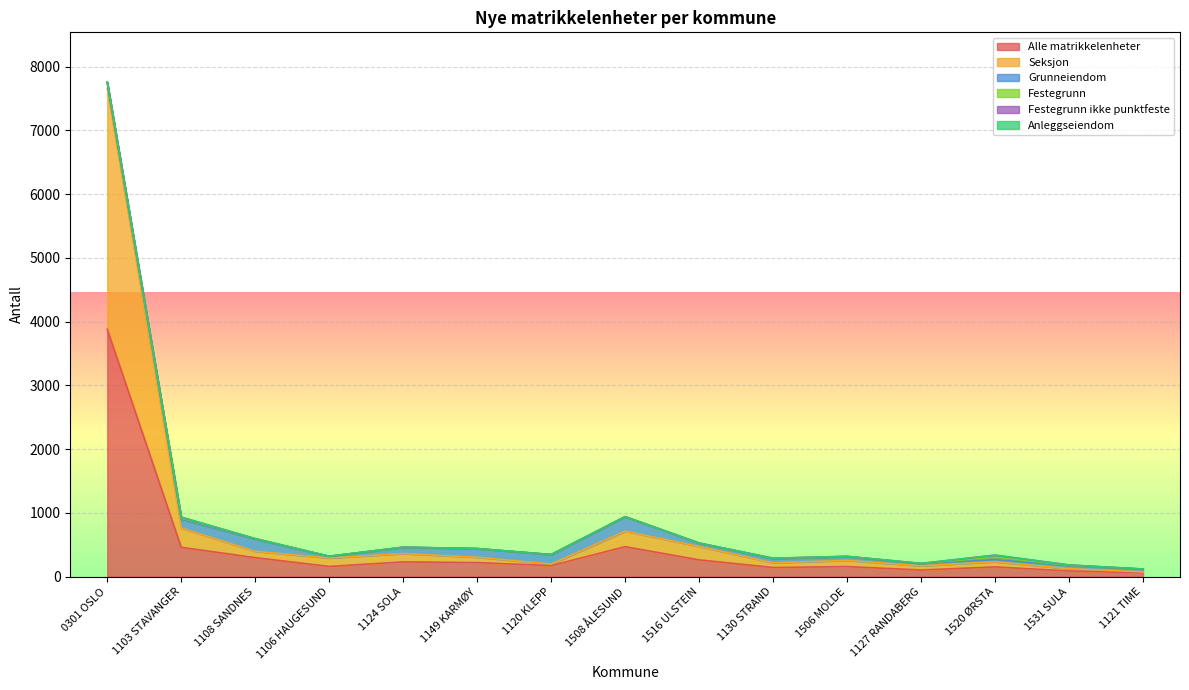

At which label does Alle matrikkelenheter reach its peak?

0301 OSLO